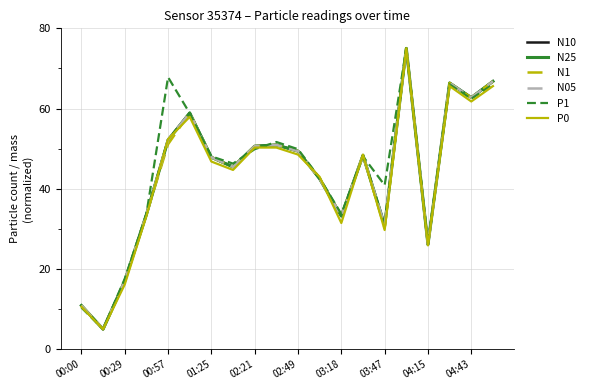

What is the maximum value for N10?

75.0